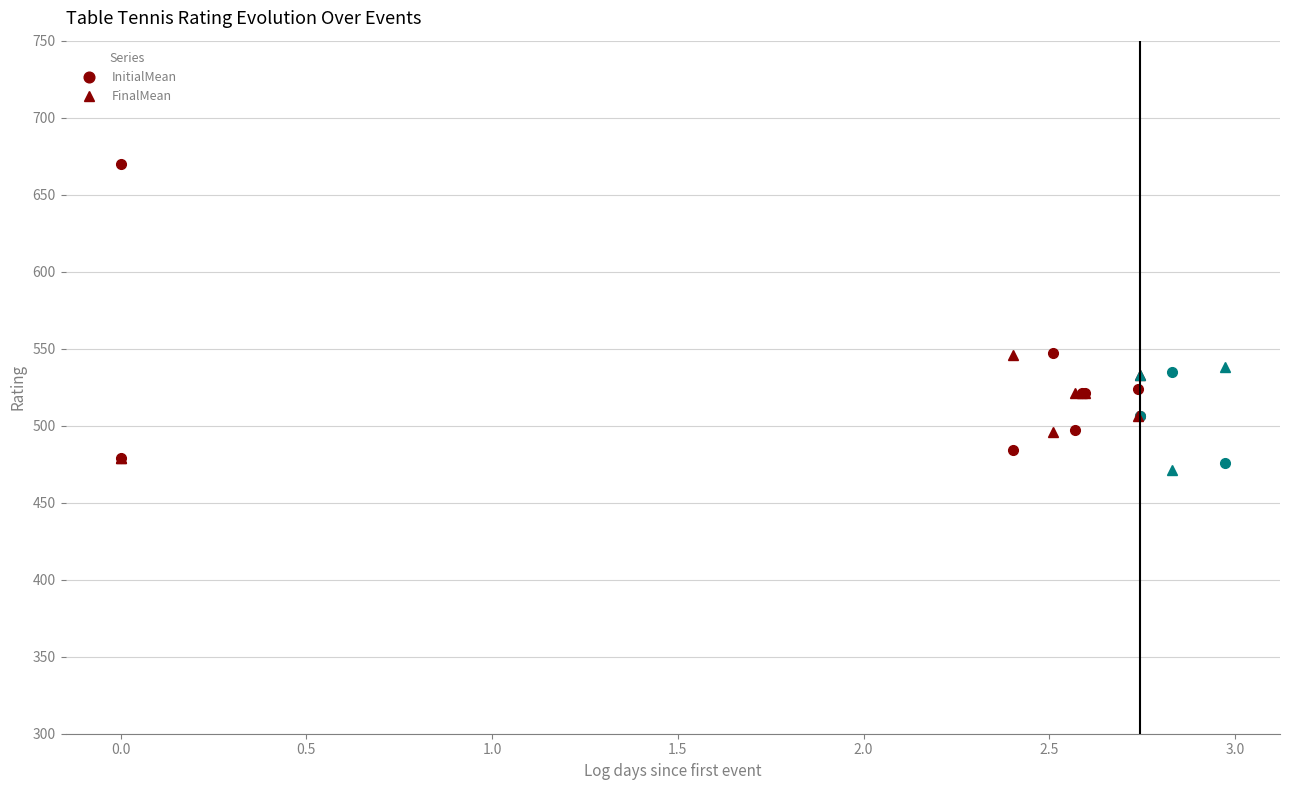

How many categories are shown in the chart?

9